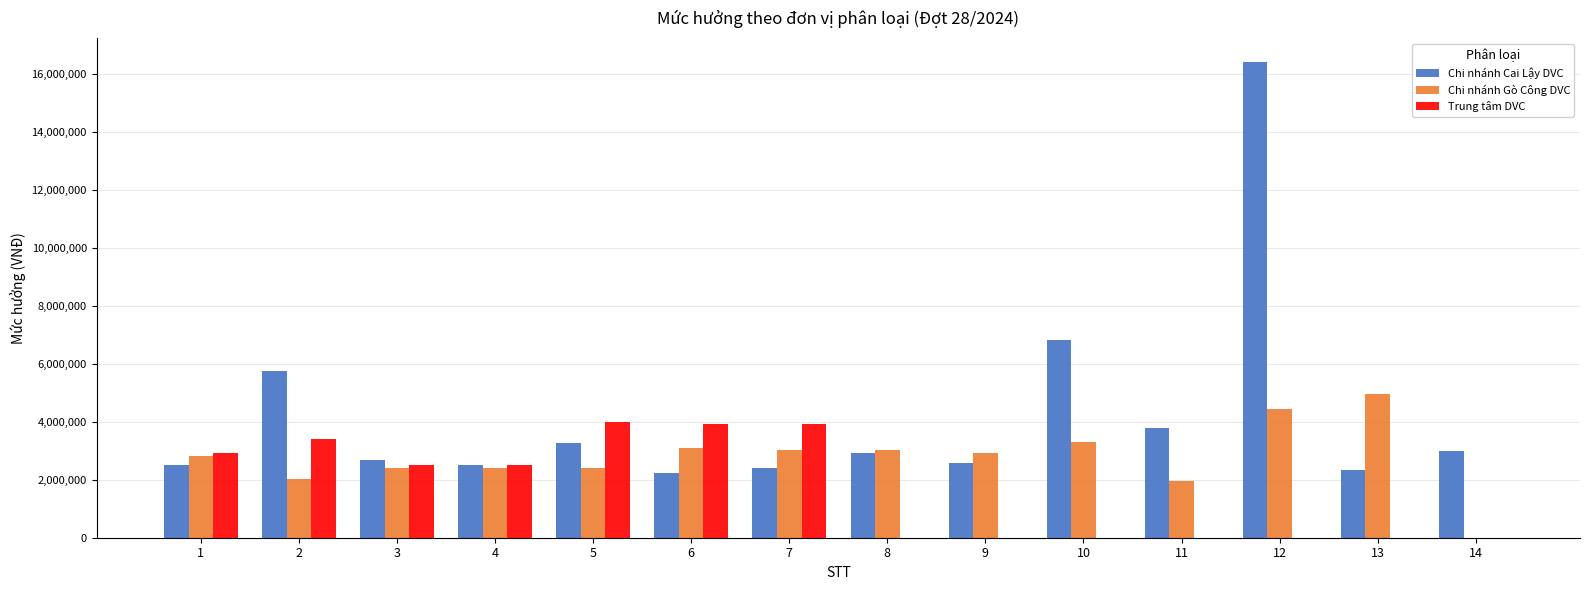

Which series has the widest spread of values?

Chi nhánh Cai Lậy DVC